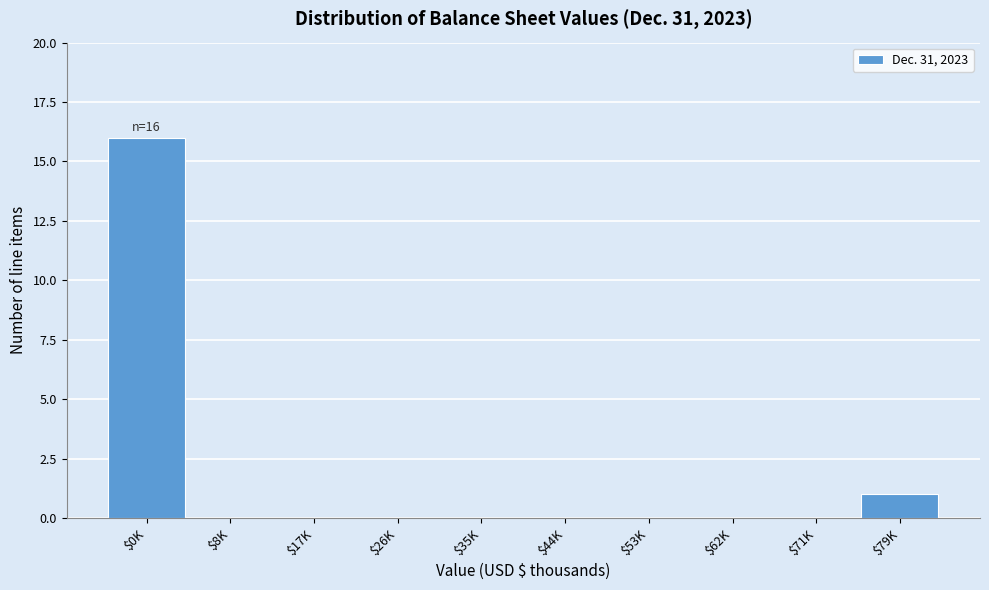

Which category has the highest value across all series?

$0K